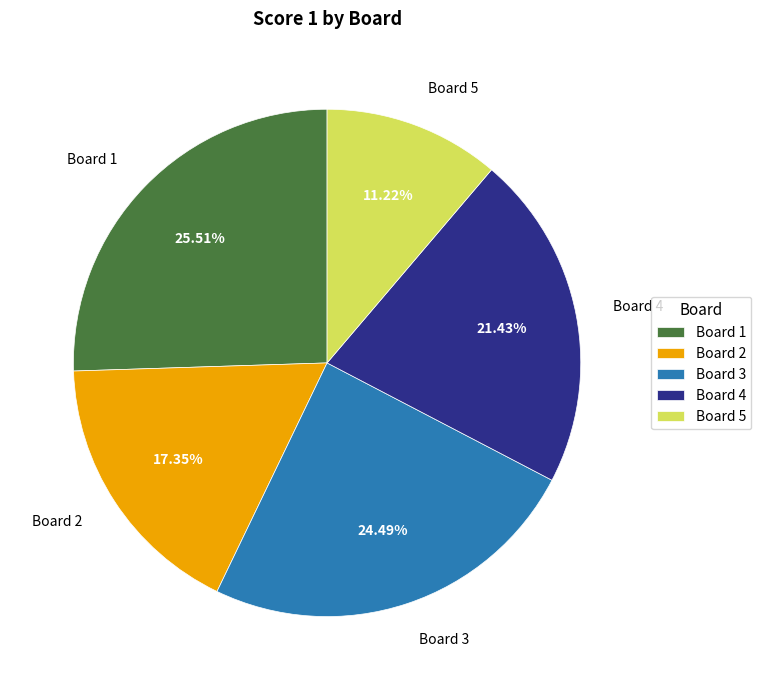

Is Board 5 the majority of the pie?

No